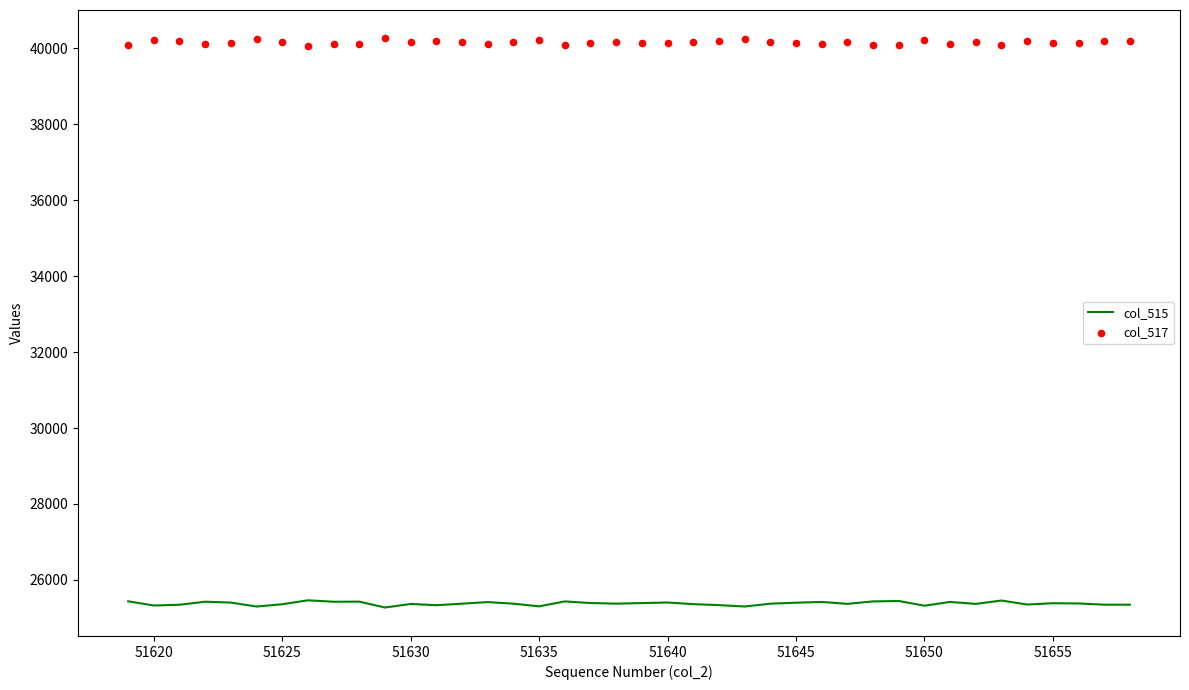

Which series has the largest total across all categories?

col_517